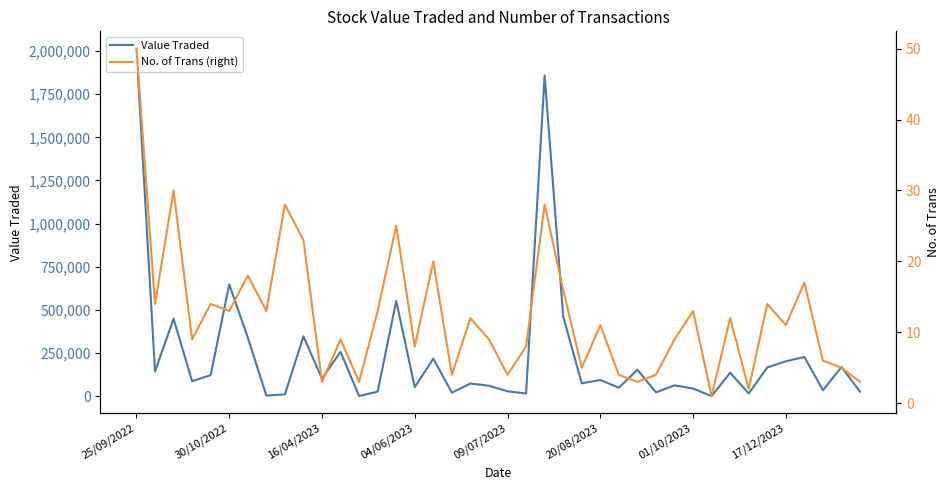

Which series has the largest range (max minus min)?

Value Traded